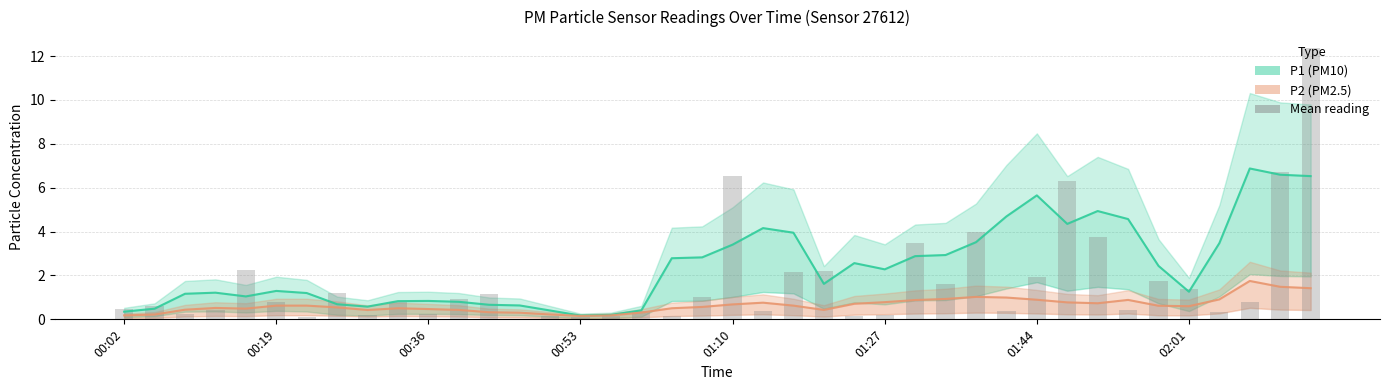

What is the approximate value at 31?

6.3